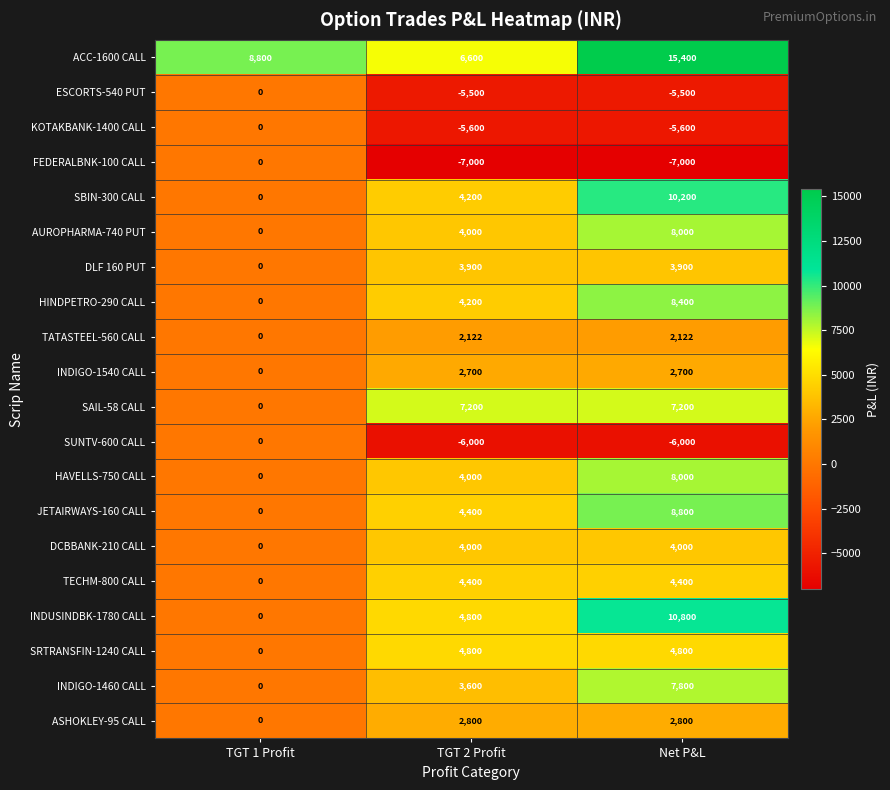

The value of ESCORTS-540 PUT at TGT 2 Profit is -5500. True or false?

True